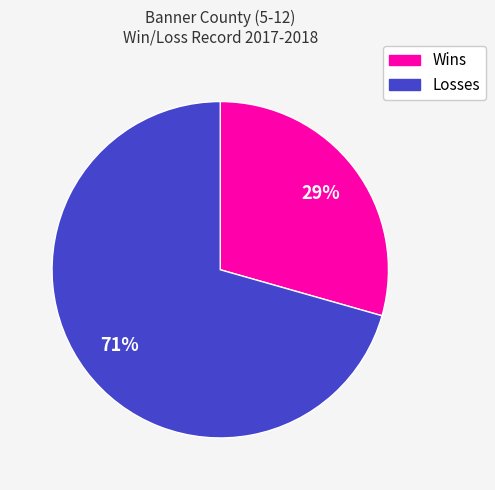

Rank the categories by value from lowest to highest.

Wins, Losses